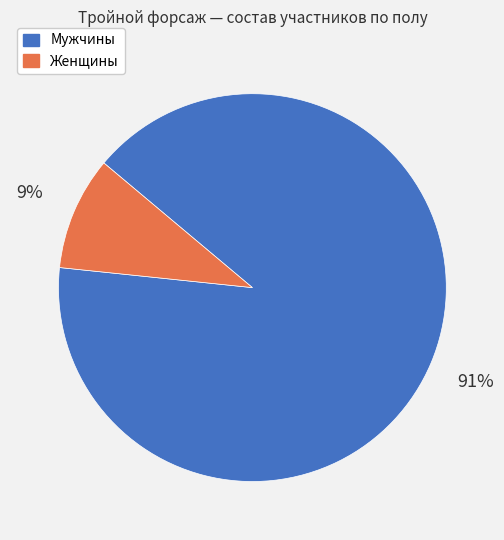

How many slices are in this pie chart?

2